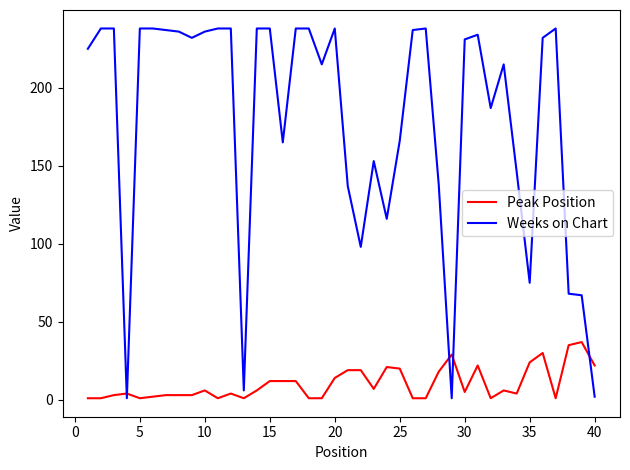

What is the maximum value shown in the chart?

238